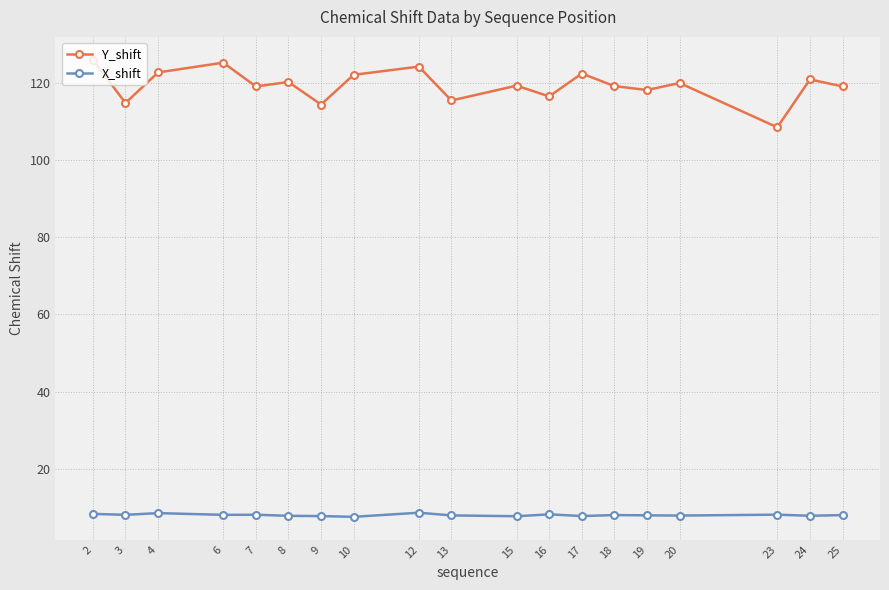

What is the approximate value of X_shift at 3?

8.0